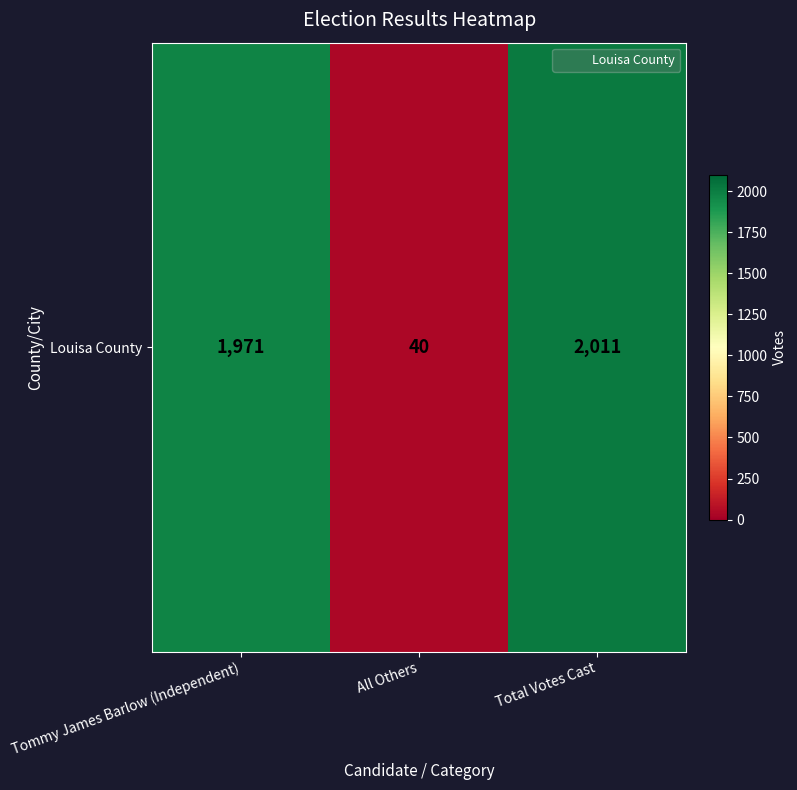

True or false: the data shows 1971 at Tommy James Barlow (Independent).

True